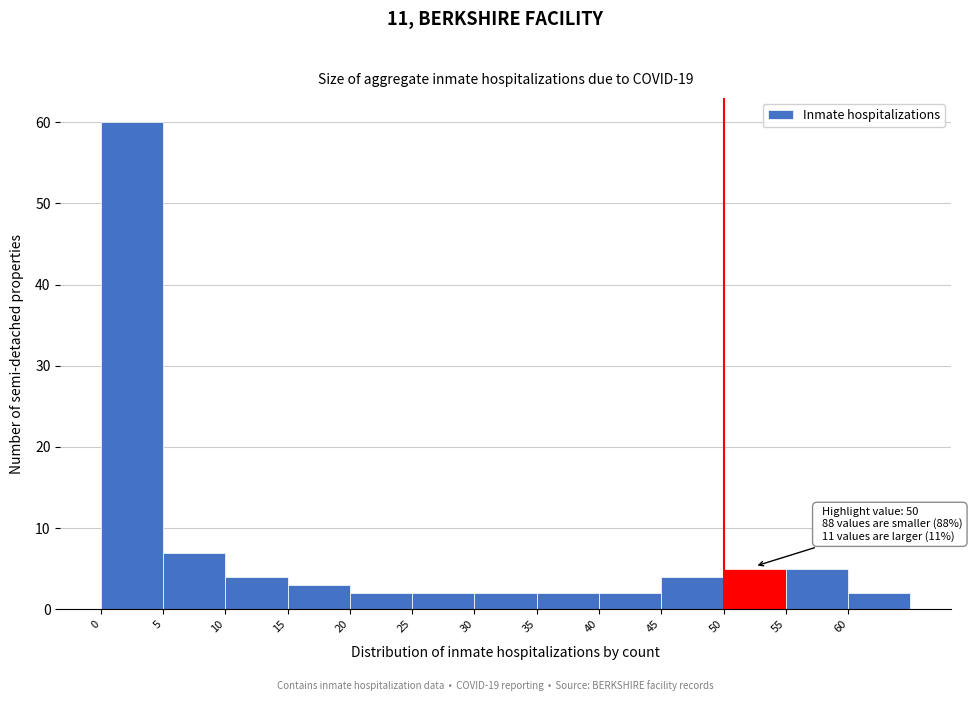

Over which range of the x-axis is the bar tallest?

0 to 5